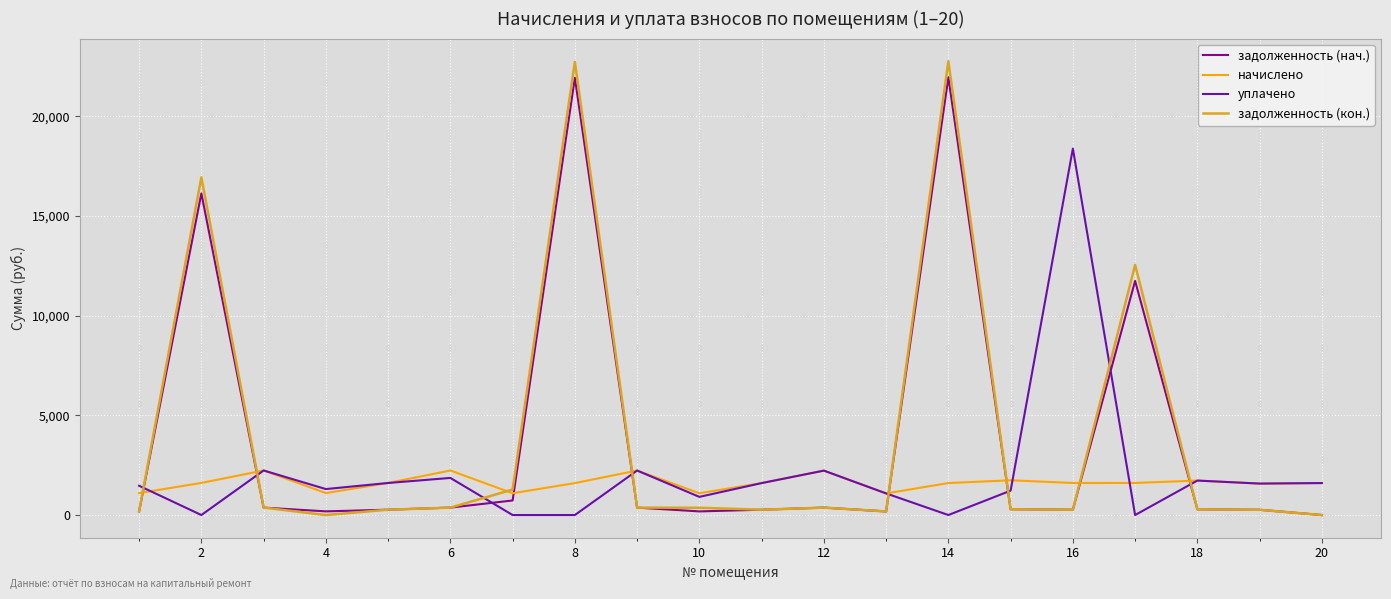

Which series ends up on top after the final intersection of задолженность (нач.) and уплачено?

уплачено